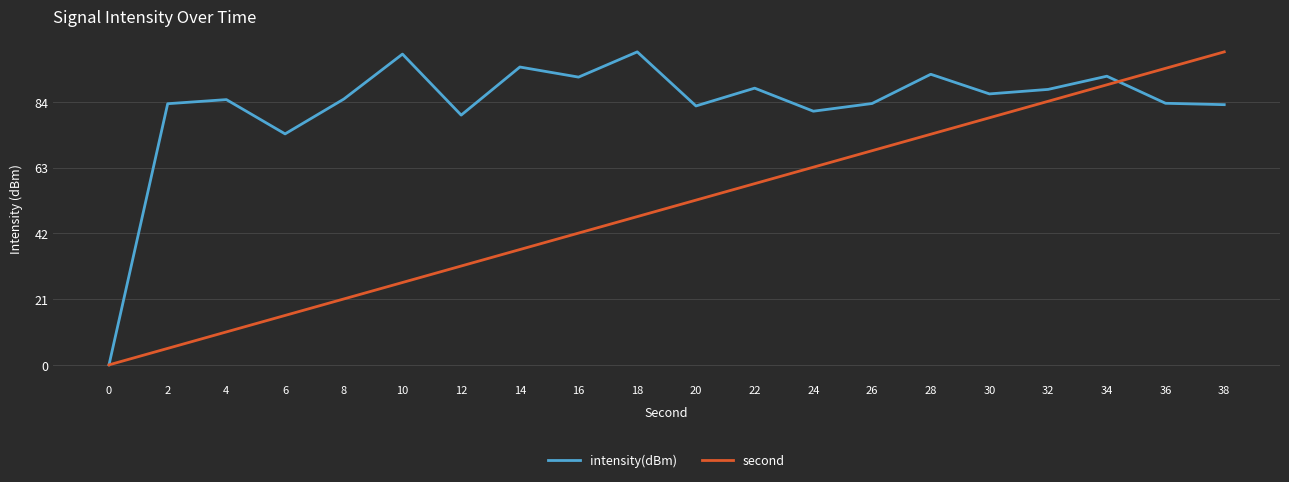

Where is intensity(dBm) nearest to the value 50?

6